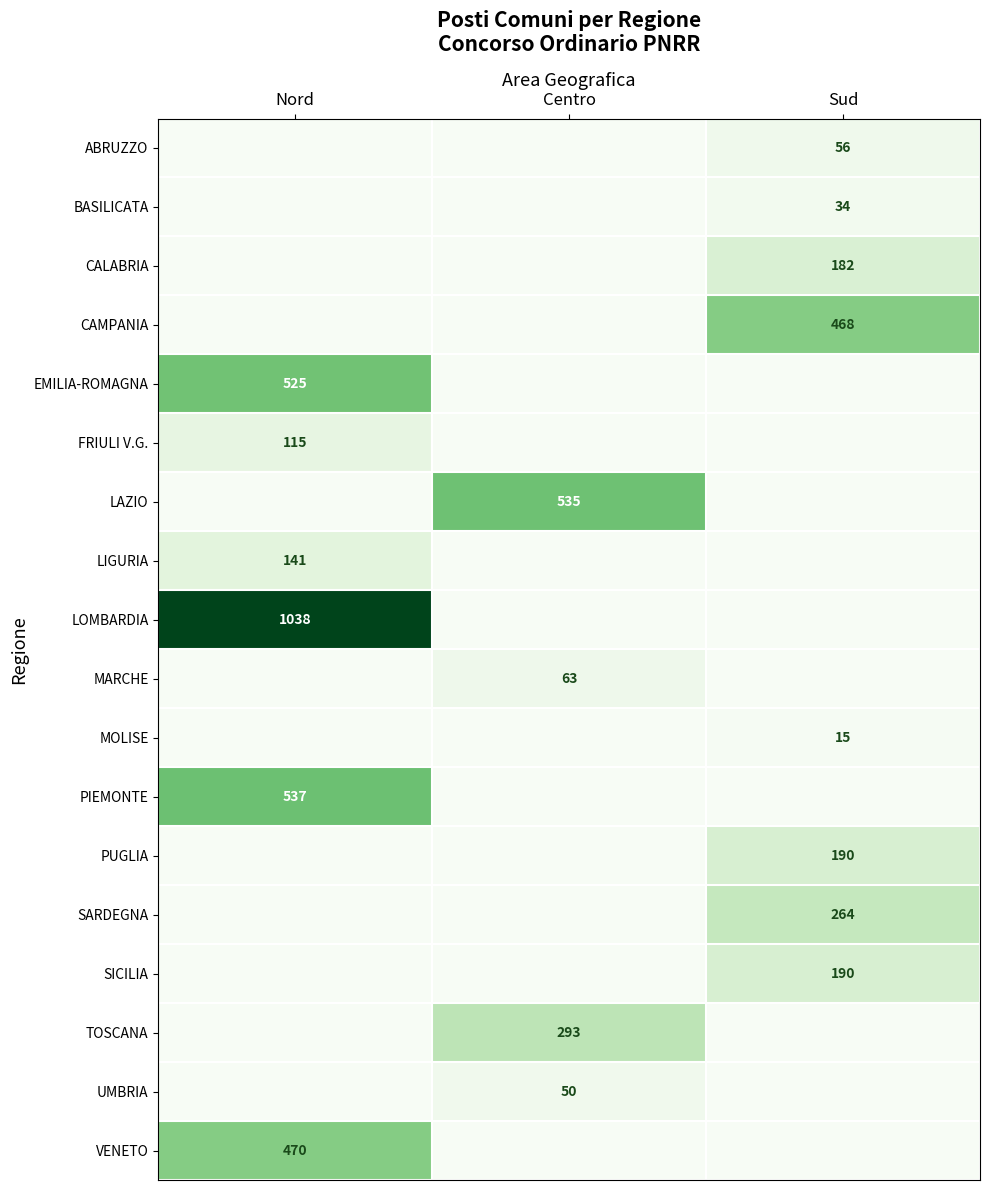

The ABRUZZO series shows 56 at Sud. True or false?

True